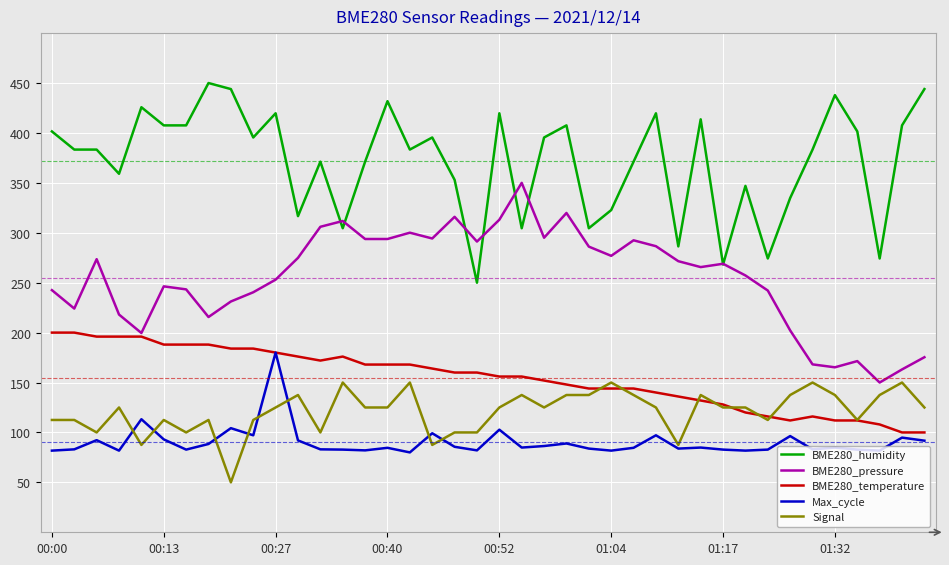

True or false: BME280_pressure and Signal intersect in this chart.

False